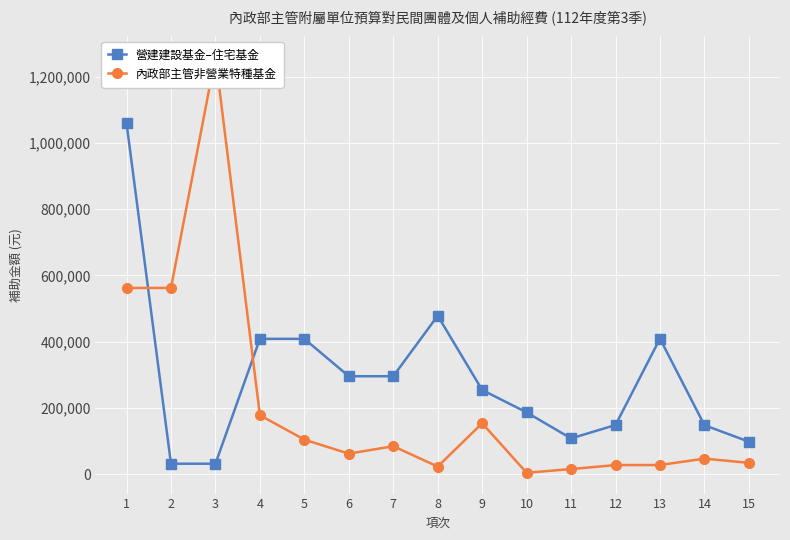

True or false: 內政部主管非營業特種基金 has more than 0 interior local peaks.

True